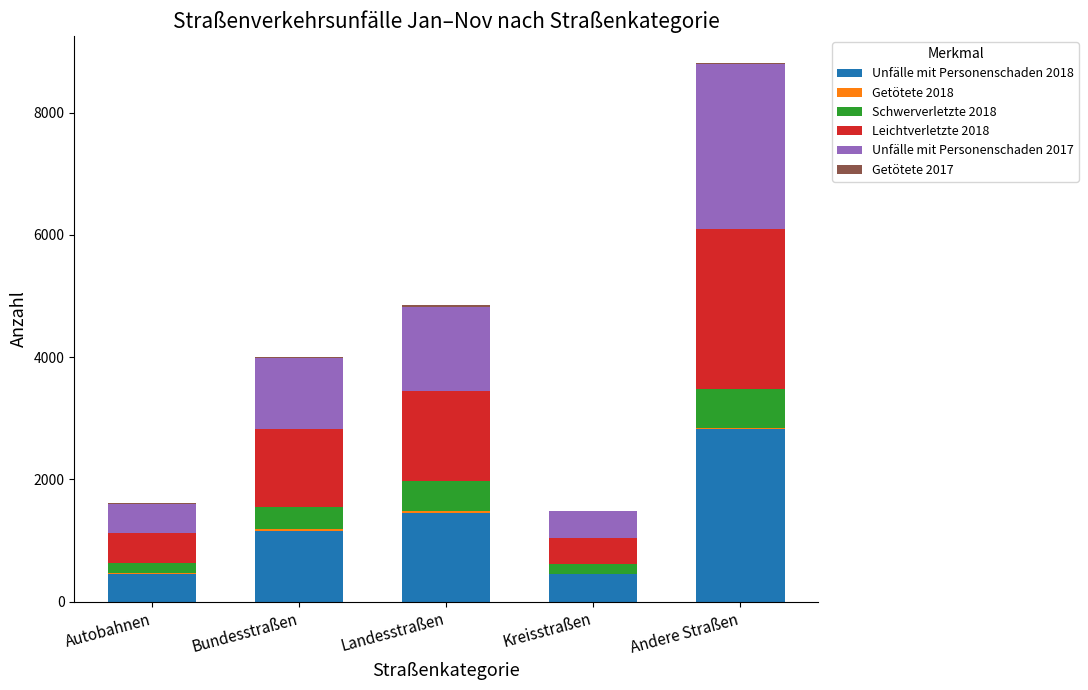

At which category is the sum across all series the highest?

Andere Straßen